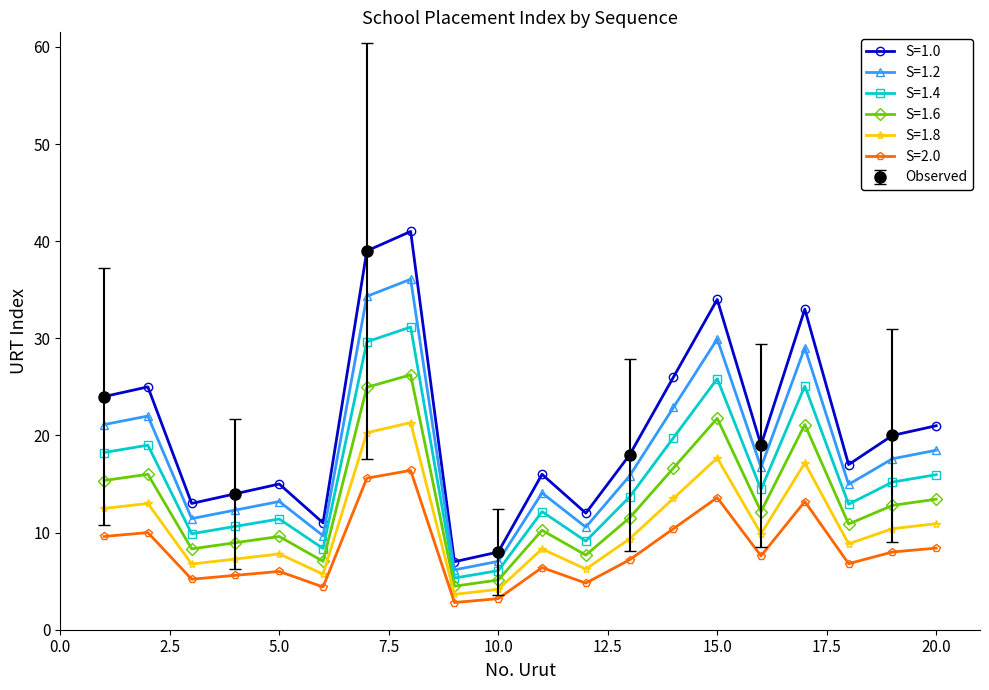

Approximately how many times larger is the value at 1 compared to 17?

0.7